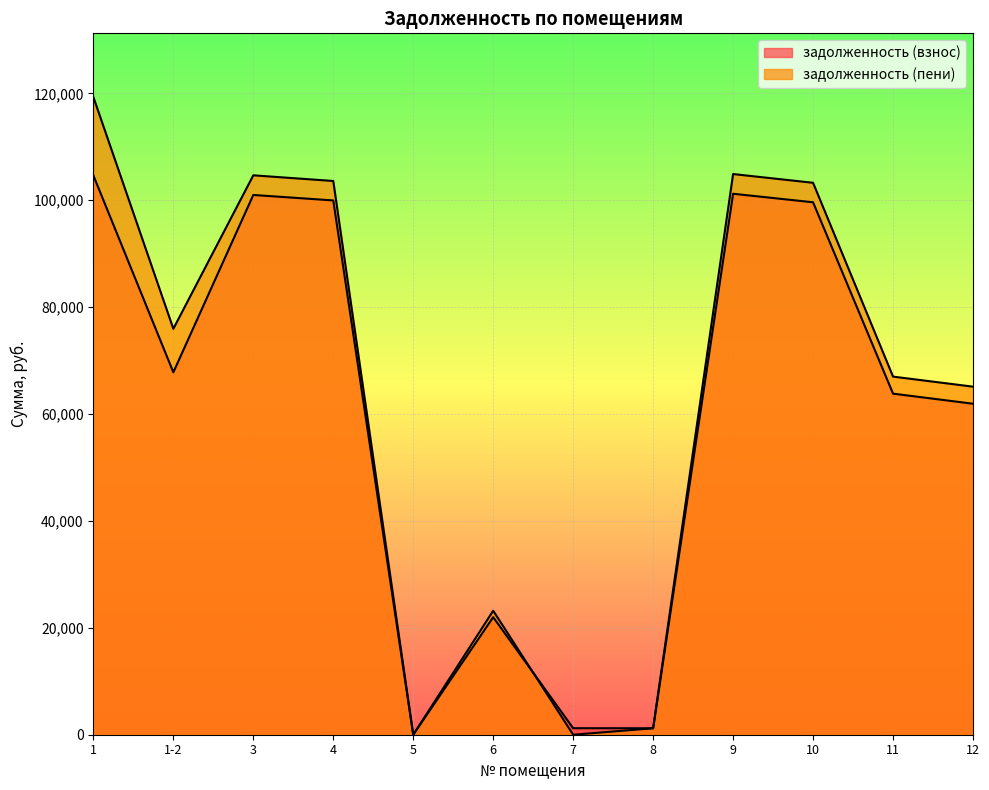

At which category does задолженность (пени) reach its first local peak?

3